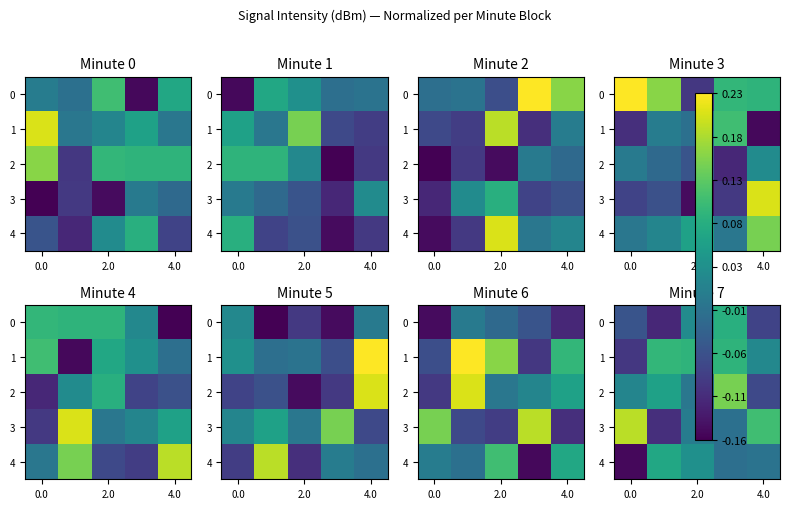

How many positive values does the 4 series have?

2